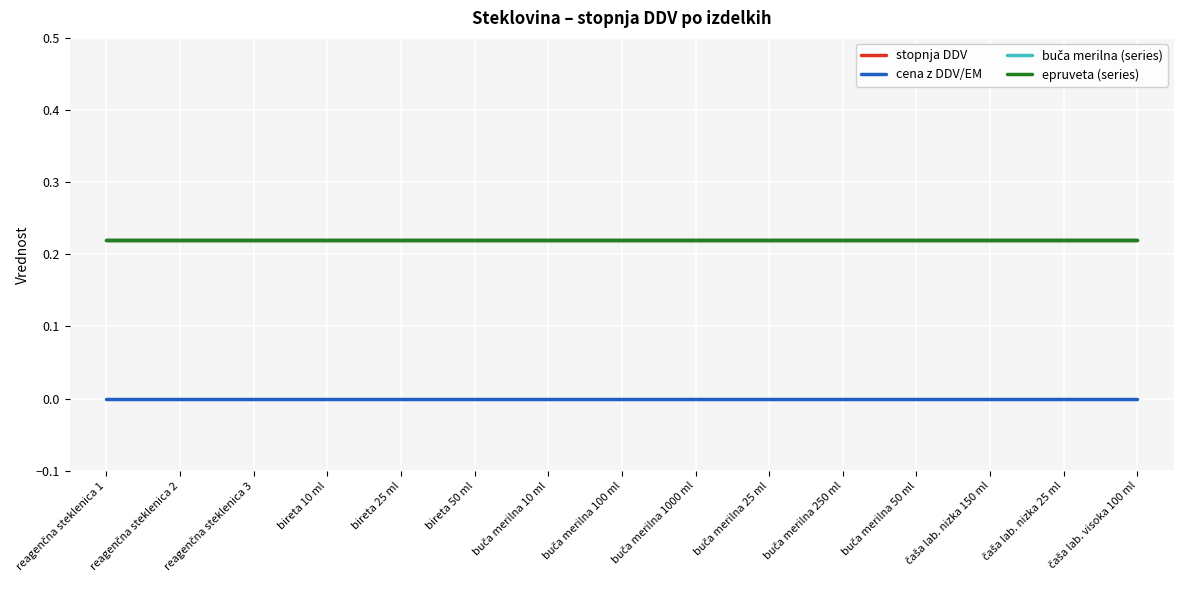

Is this an area chart (filled region under the line)?

No